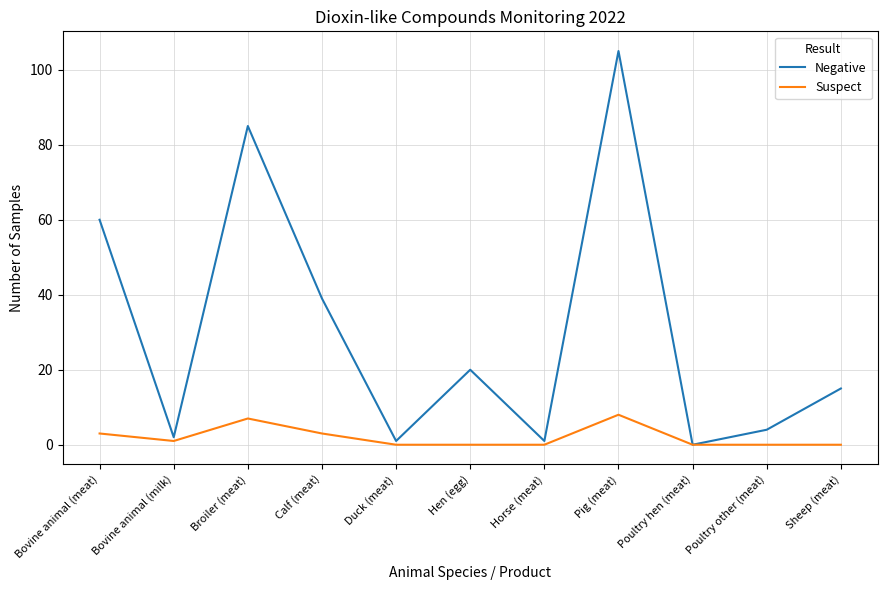

Rank the series by their maximum value, from highest to lowest.

Negative, Suspect